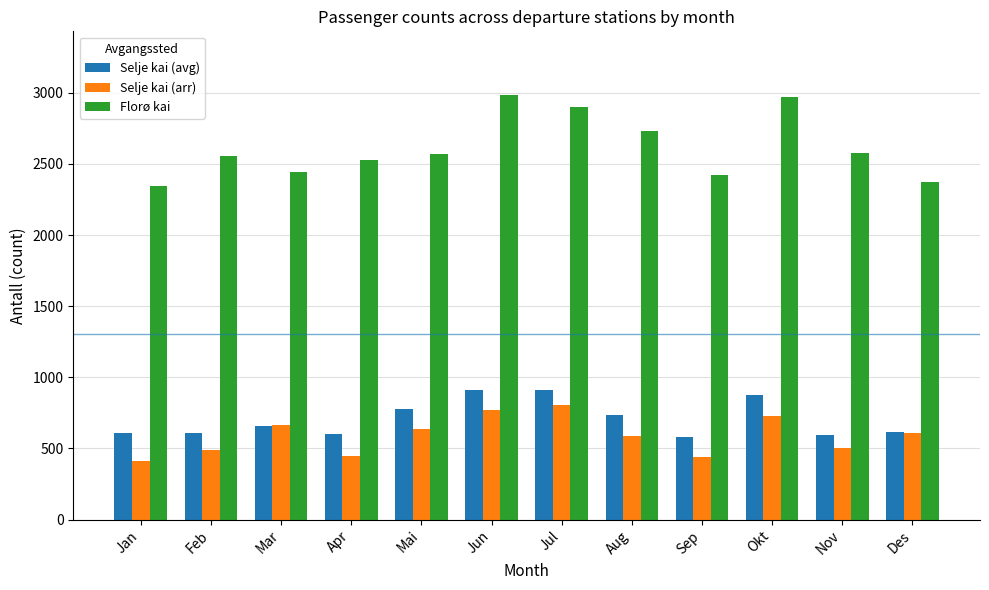

What is the maximum value for Selje kai (arr)?

805